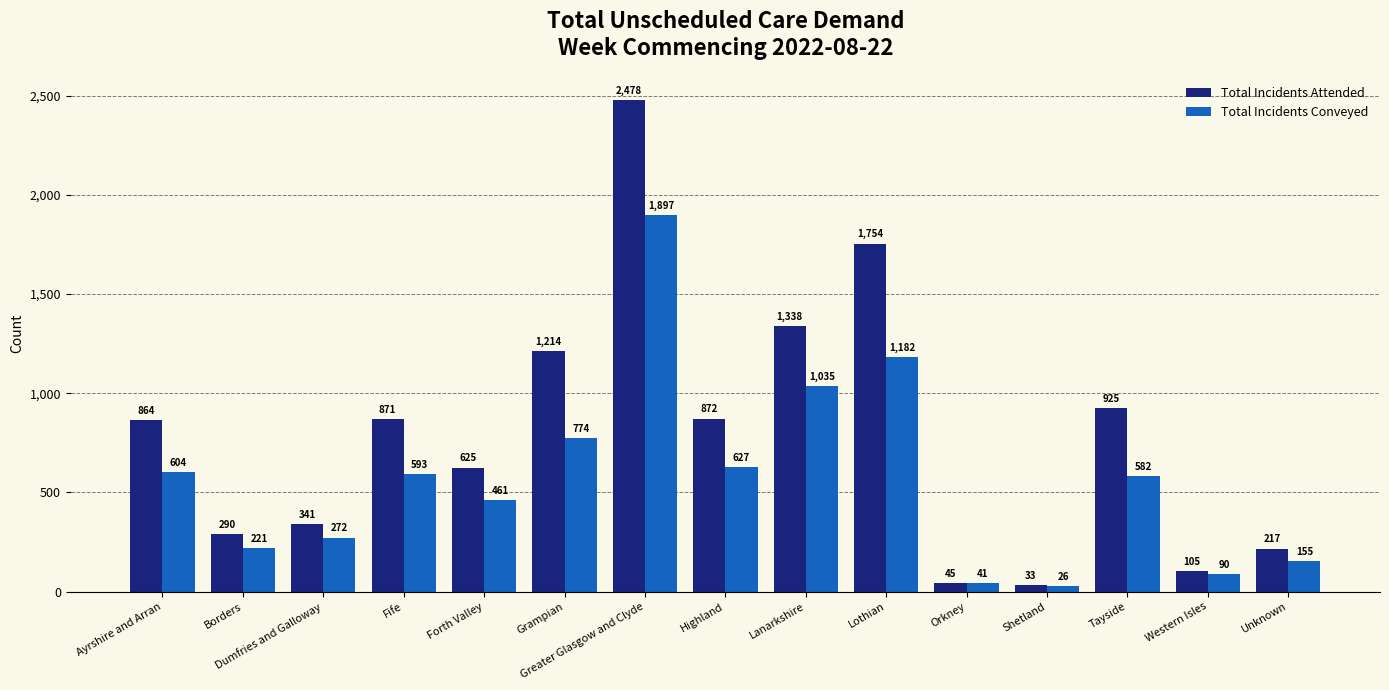

Which category has the highest value in the Total Incidents Attended series?

Greater Glasgow and Clyde